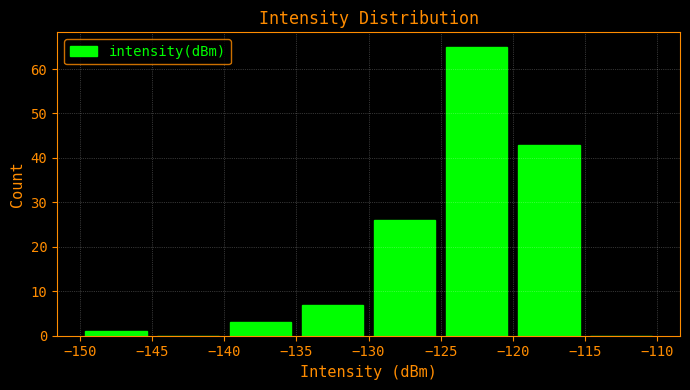

How tall is the bar that spans -130 to -125 on the x-axis? The values are not printed on the chart, so give them approximately, as read against the axis.

26